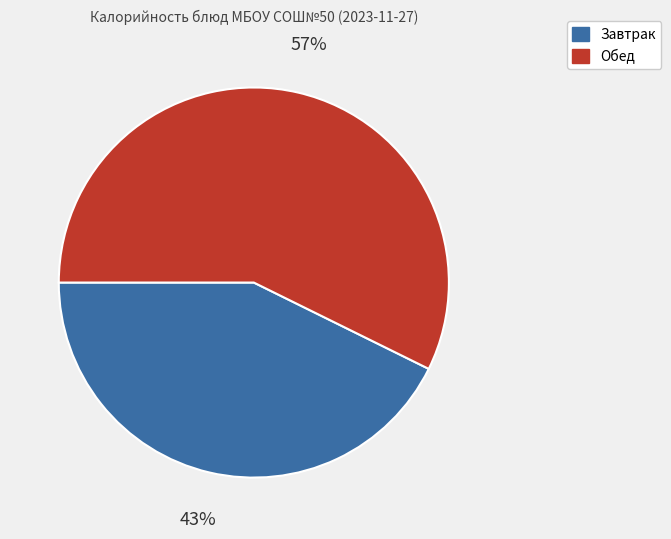

To the nearest percent, what is the average slice percentage?

50%